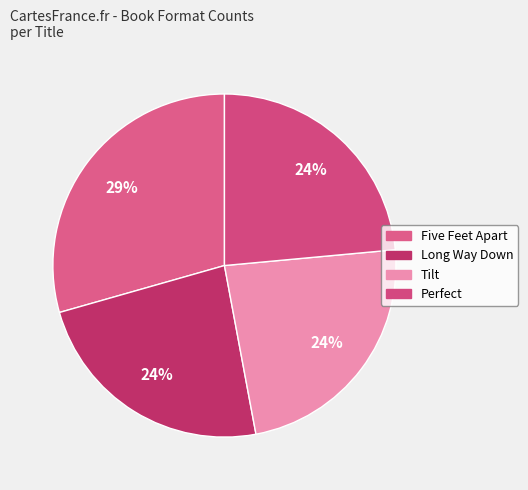

Count the number of slices in the pie.

4